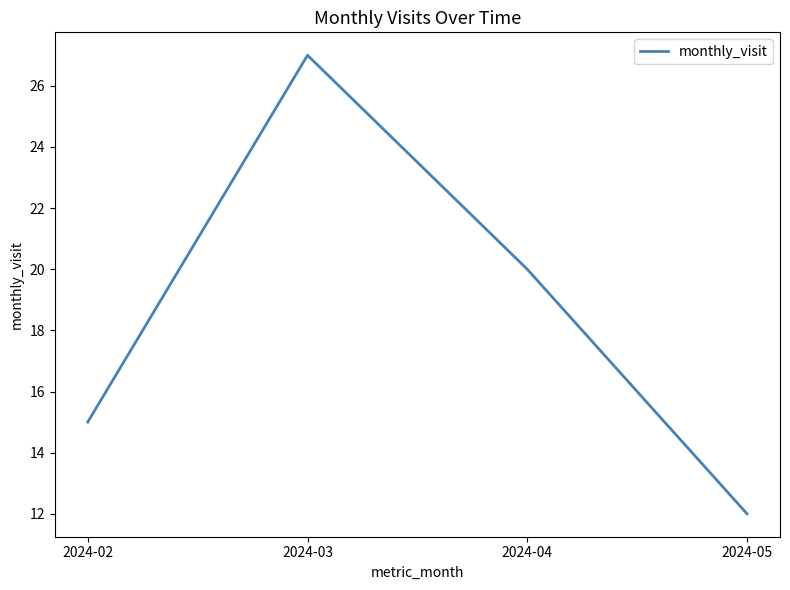

The value at 2024-03 is 27. True or false?

True